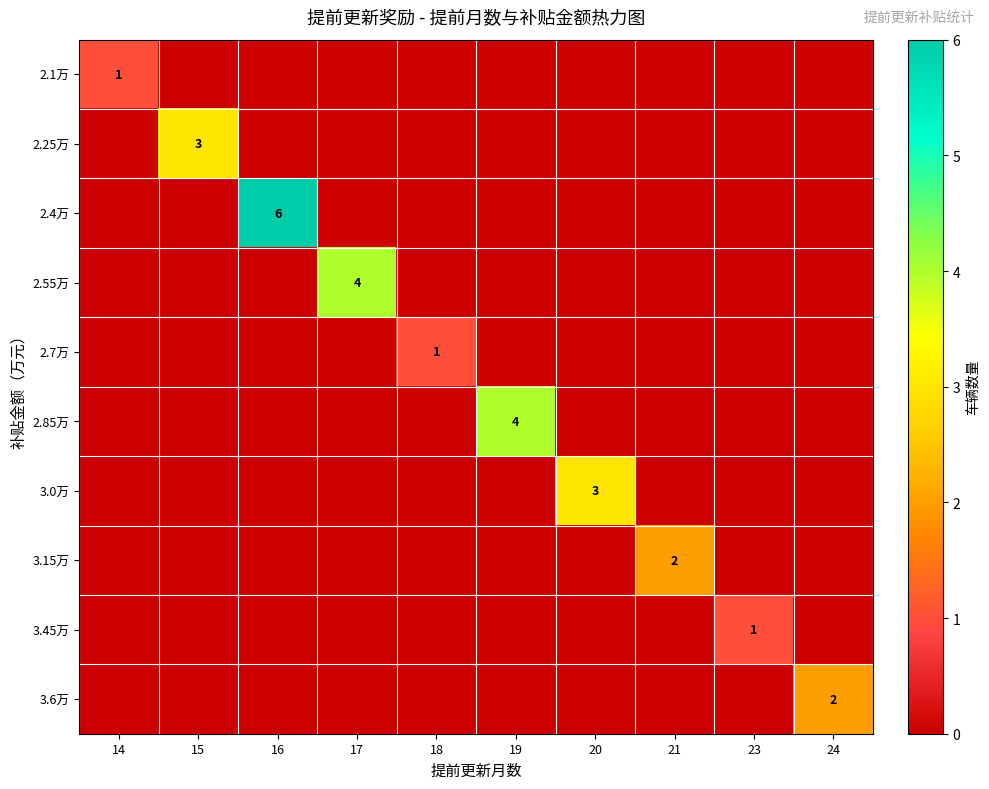

Rank the series by their maximum value, from highest to lowest.

2.4万, 2.55万, 2.85万, 2.25万, 3.0万, 3.15万, 3.6万, 2.1万, 2.7万, 3.45万